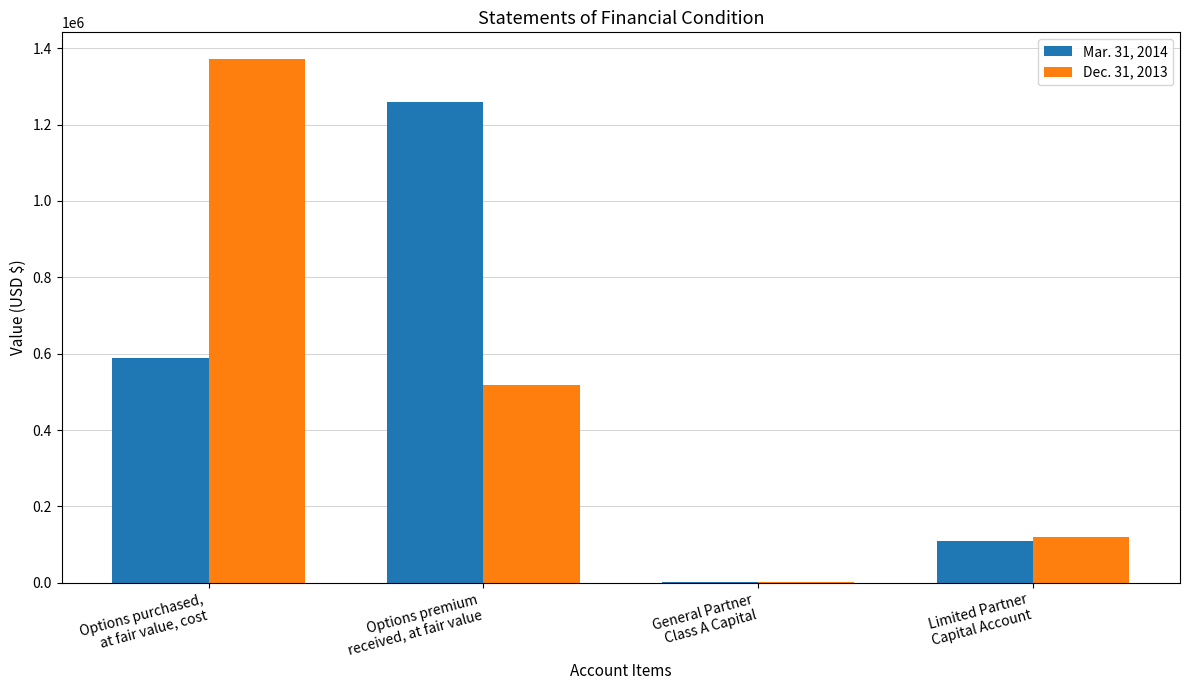

Which series changed the most between General Partner
Class A Capital and Limited Partner
Capital Account?

Dec. 31, 2013